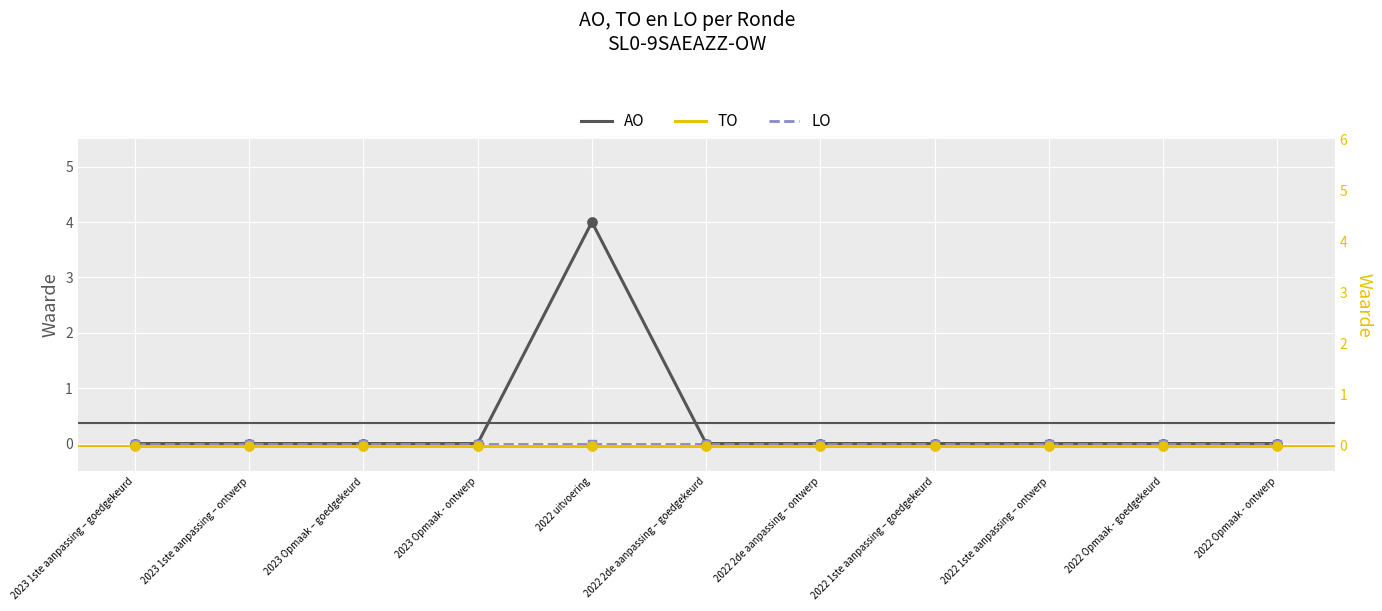

Which series reaches the minimum Y coordinate?

AO